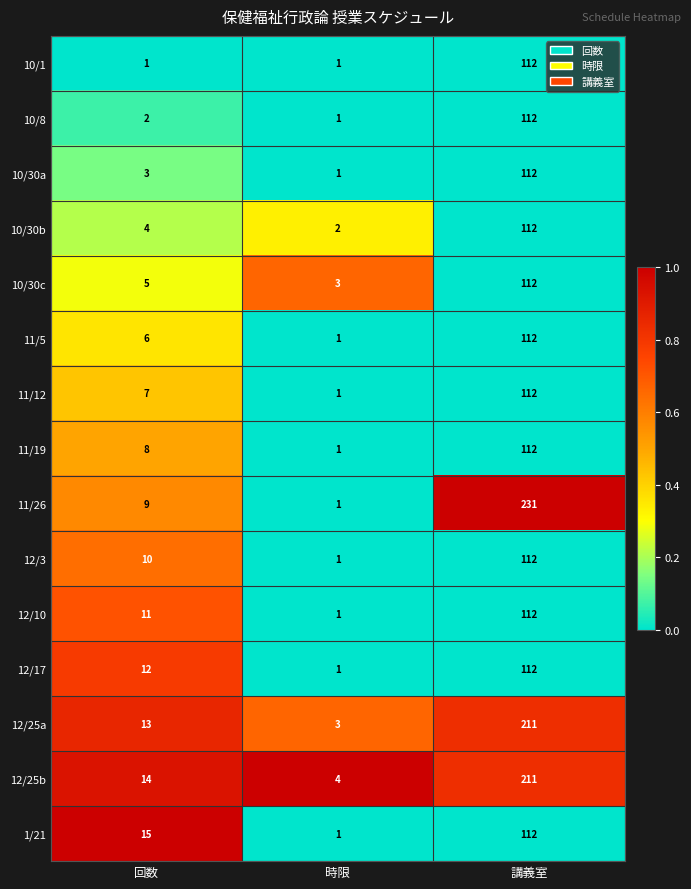

Between 時限 and 講義室, which series saw the biggest shift?

11/26